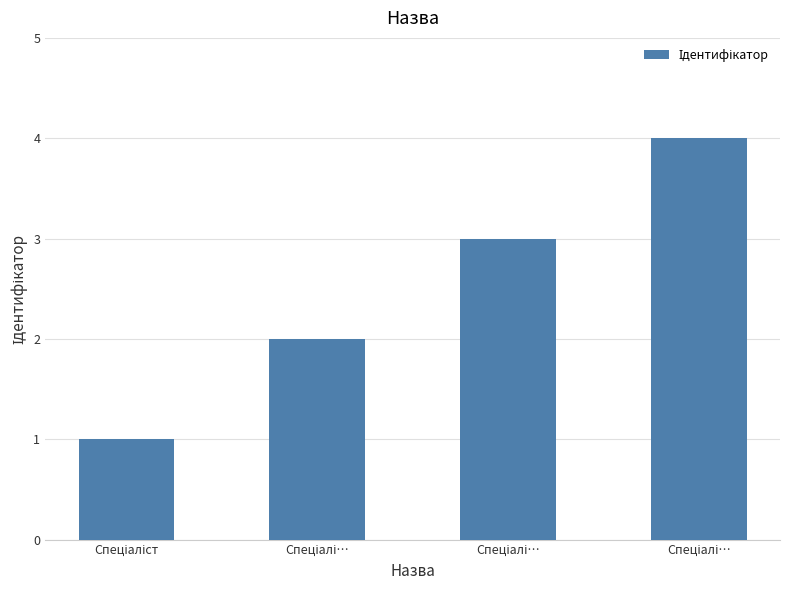

How many values are below 3?

2